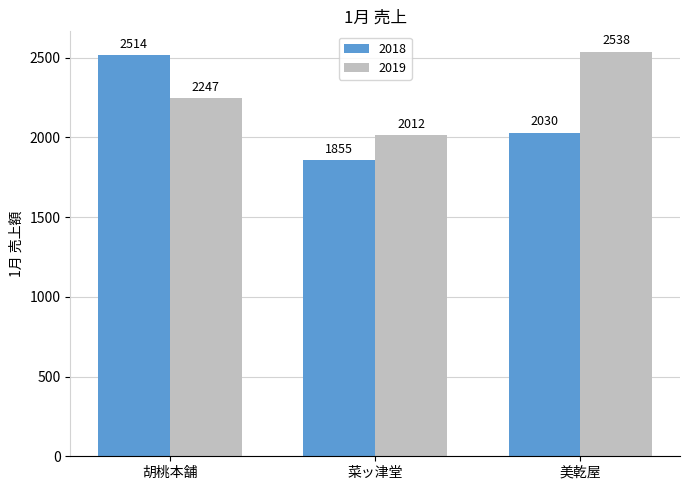

Is it true that 2018 equals 974 at 美乾屋?

False